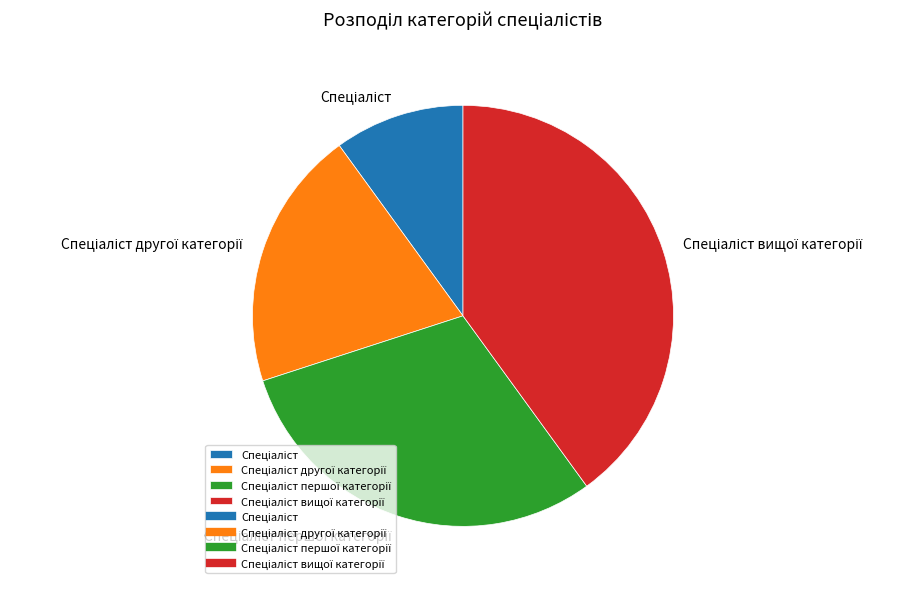

Is there any slice that represents more than half of the pie?

No